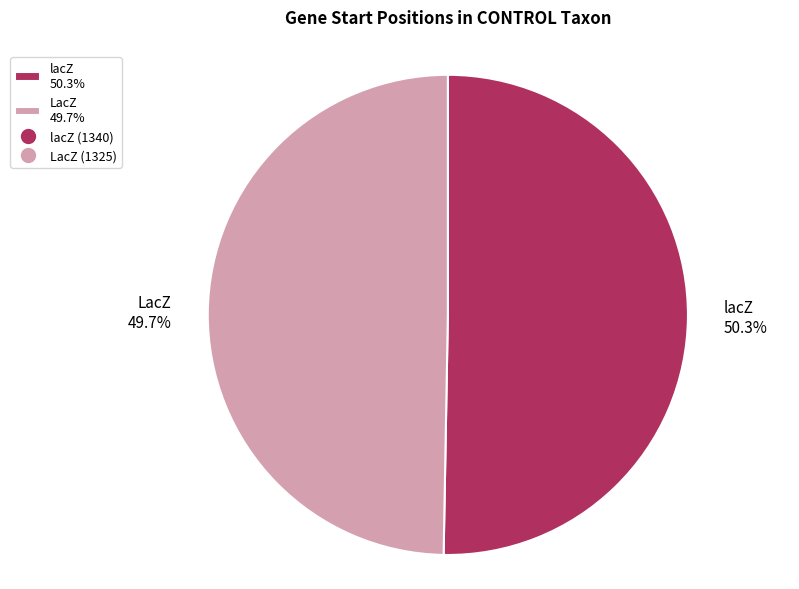

What is the largest slice in the pie chart?

lacZ